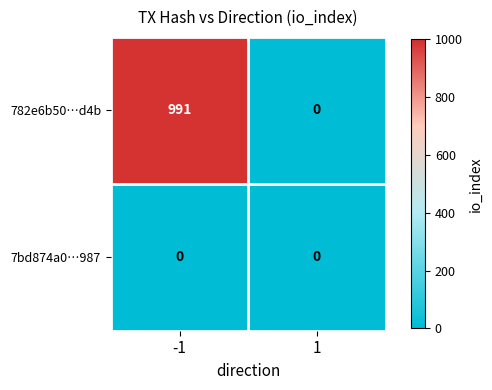

Rank the categories by 782e6b50…d4b value from lowest to highest.

1, -1